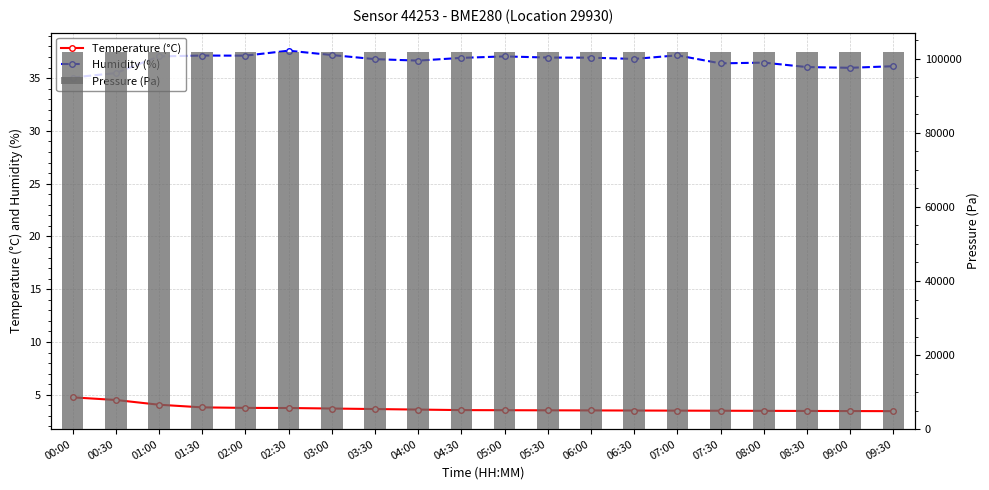

Reading left to right, what are all the values shown in this chart?

Temperature (°C): 4.8	4.5	4.1	3.8	3.8	3.8	3.7	3.6	3.6	3.5	3.5	3.5	3.5	3.5	3.5	3.5	3.5	3.5	3.5	3.5
Humidity (%): 35.1	35.5	37.1	37.1	37.1	37.6	37.2	36.8	36.7	36.9	37.1	37.0	36.9	36.8	37.2	36.4	36.5	36.0	36.0	36.1
Pressure (Pa): 101856.4	101872.9	101875.0	101899.6	101910.6	101918.5	101922.4	101930.6	101935.2	101928.7	101920.3	101912.9	101905.6	101898.0	101890.6	101882.2	101875.0	101868.7	101862.9	101856.4